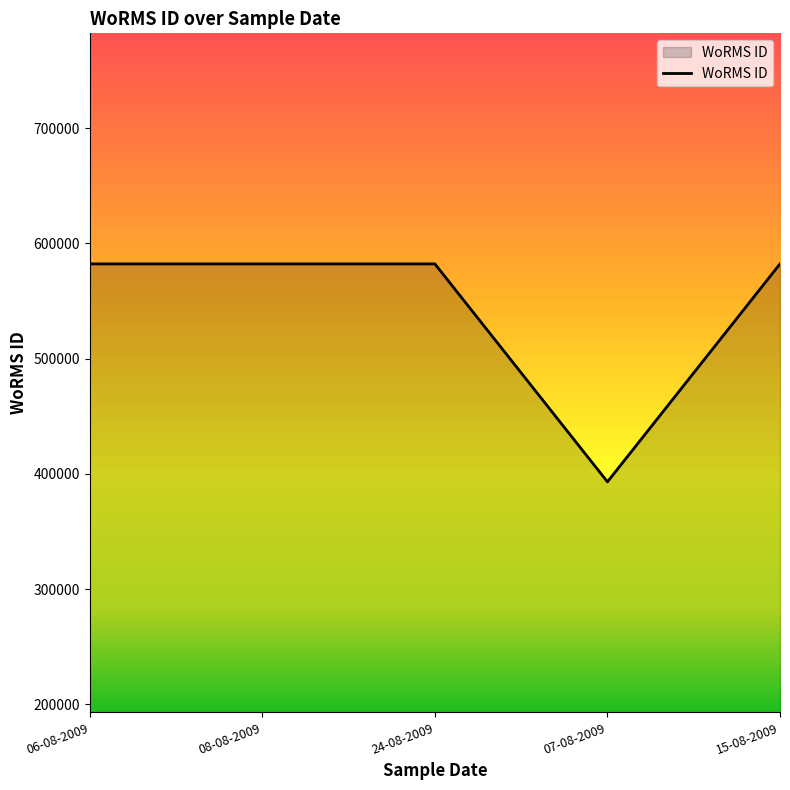

The chart shows a value of 582135 at 06-08-2009. True or false?

True